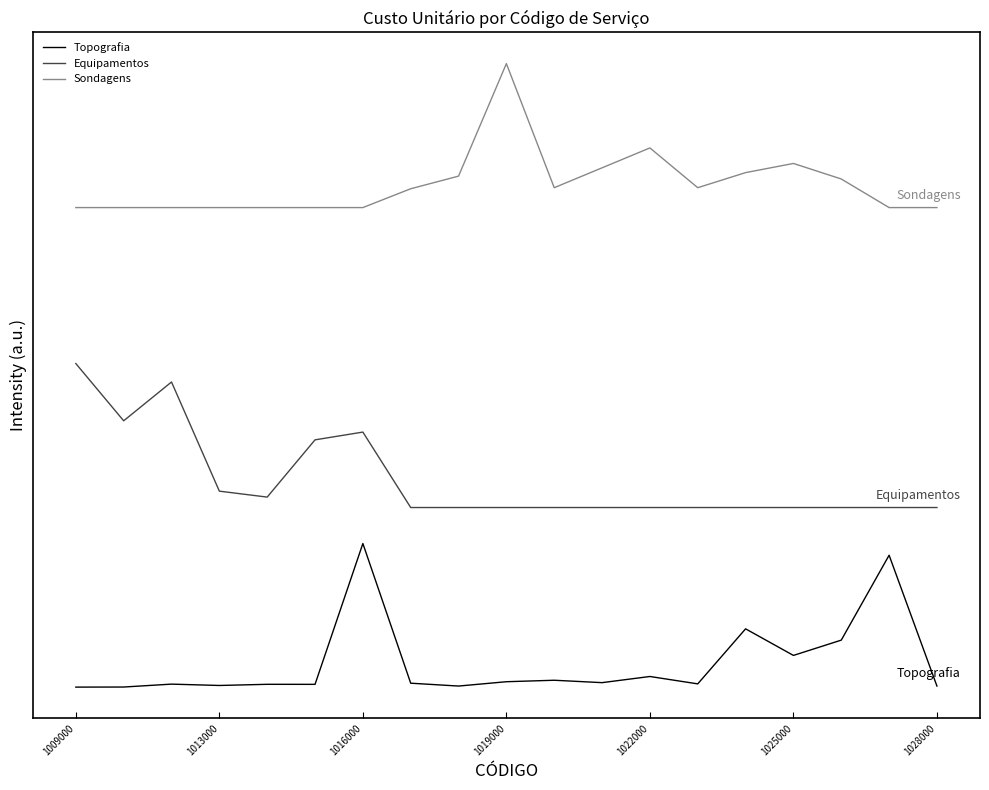

What is the sum of all Topografia values?

388.9